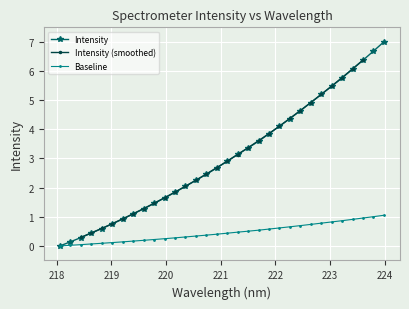

What position from the right is 219.2067?

26